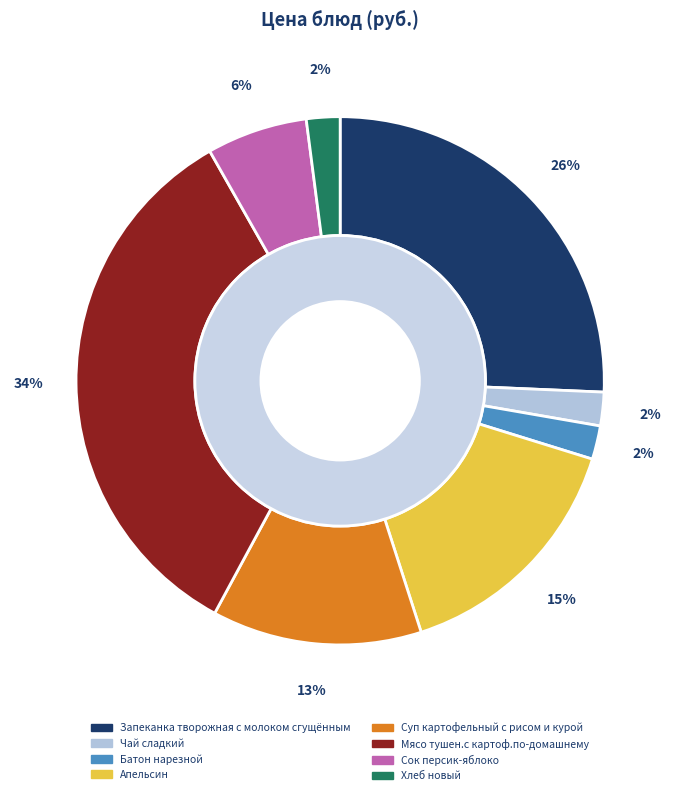

Count the number of slices in the pie.

8